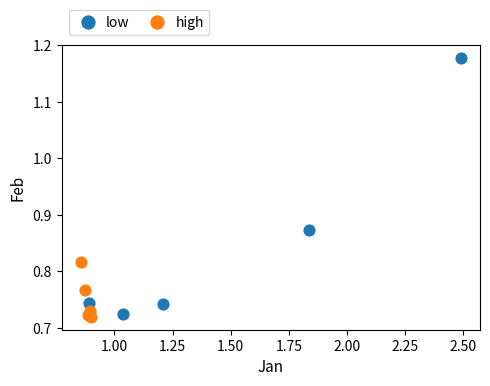

Which series reaches the minimum Y coordinate?

high